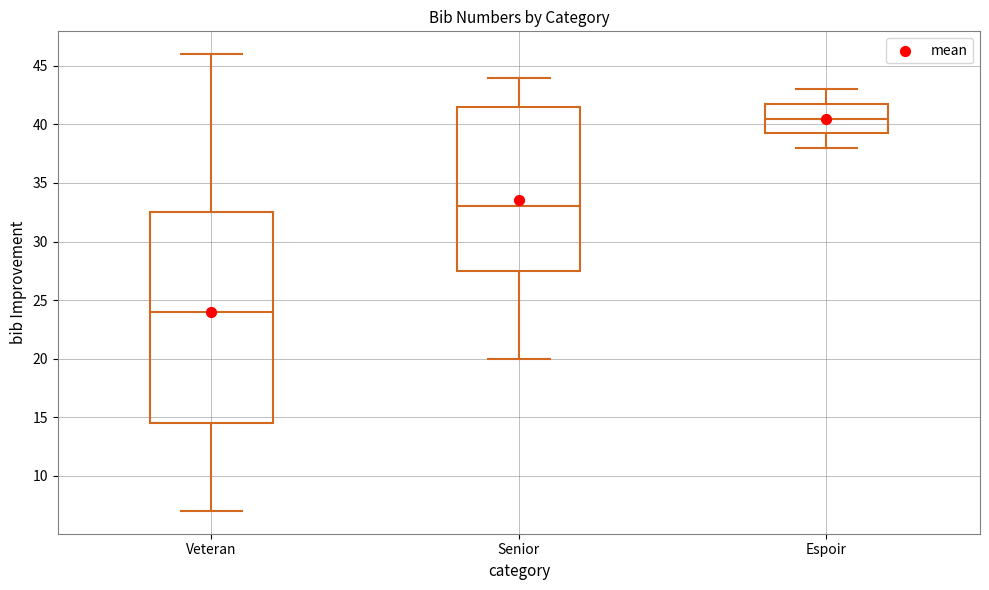

Reading left to right, transcribe this box plot: for each box, give where its median line is, the range the box spans, and where its two whiskers end, as read against the y-axis. The values are not printed on the chart, so give them approximately, as read against the axis.

Veteran: median 24.0, box 14.5 to 32.5, whiskers 7.0 to 46.0
Senior: median 33.0, box 27.5 to 41.5, whiskers 20.0 to 44.0
Espoir: median 40.5, box 39.5 to 42.0, whiskers 38.0 to 43.0